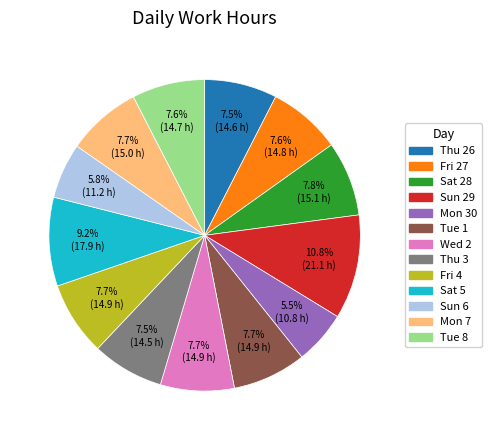

Which category has the biggest portion of the pie?

Sun 29